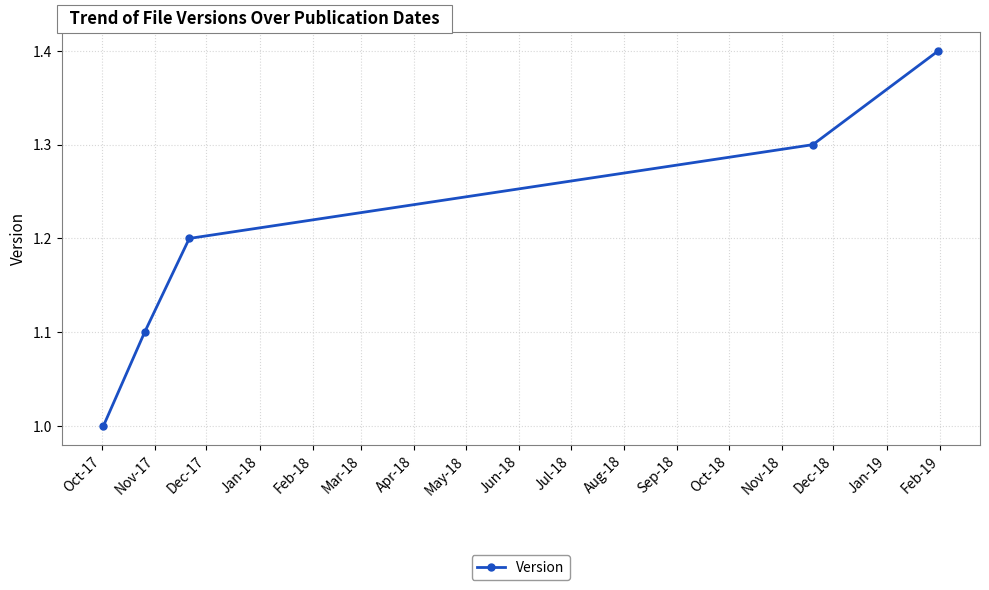

What is the sum of all values?

6.0